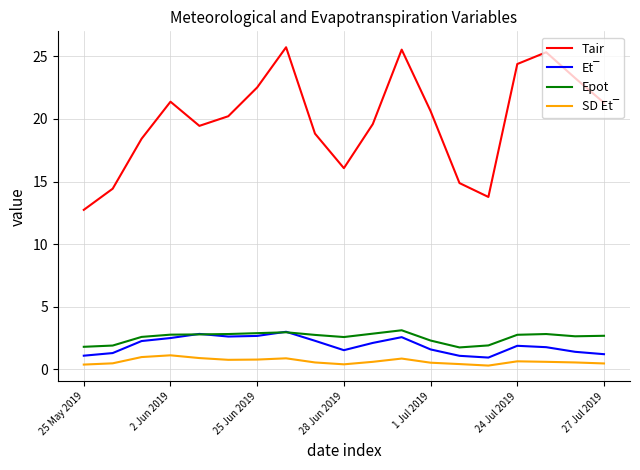

Which series has the largest range (max minus min)?

Tair